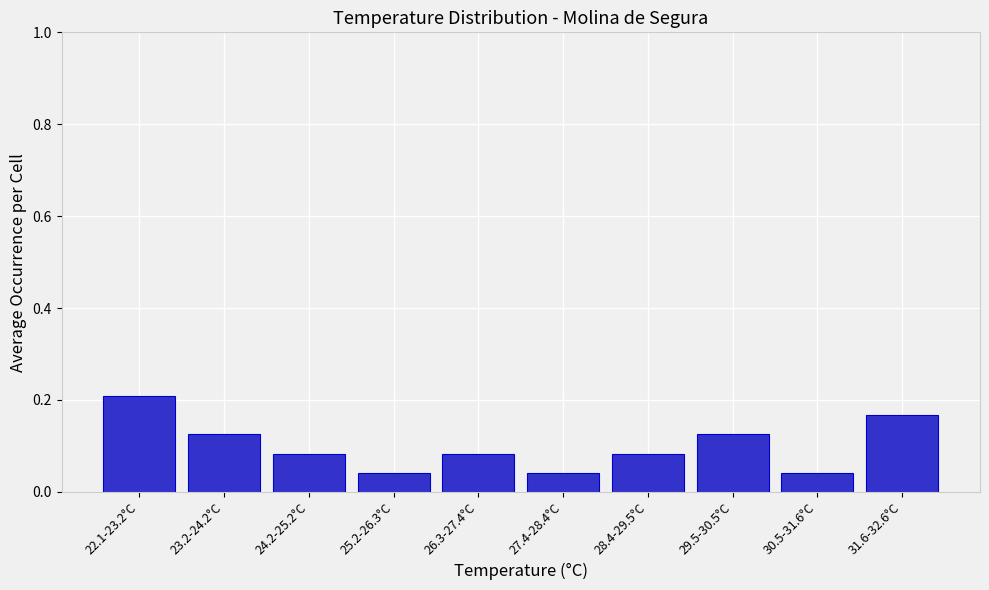

What is the label of the 8th bar from the left?

29.5-30.5°C